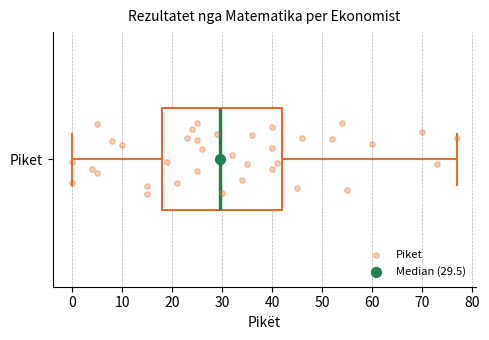

Where does the left whisker of the box for Piket end on the x-axis? The values are not printed on the chart, so give them approximately, as read against the axis.

0